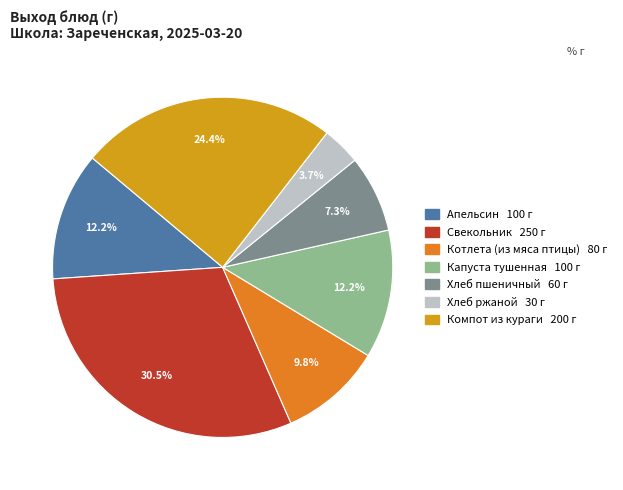

Does Котлета (из мяса птицы) account for over 50% of the chart?

No